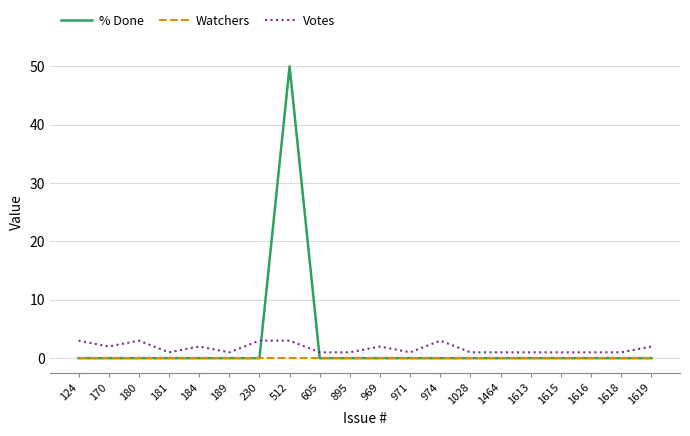

What are all the series names shown in the legend?

% Done, Watchers, Votes